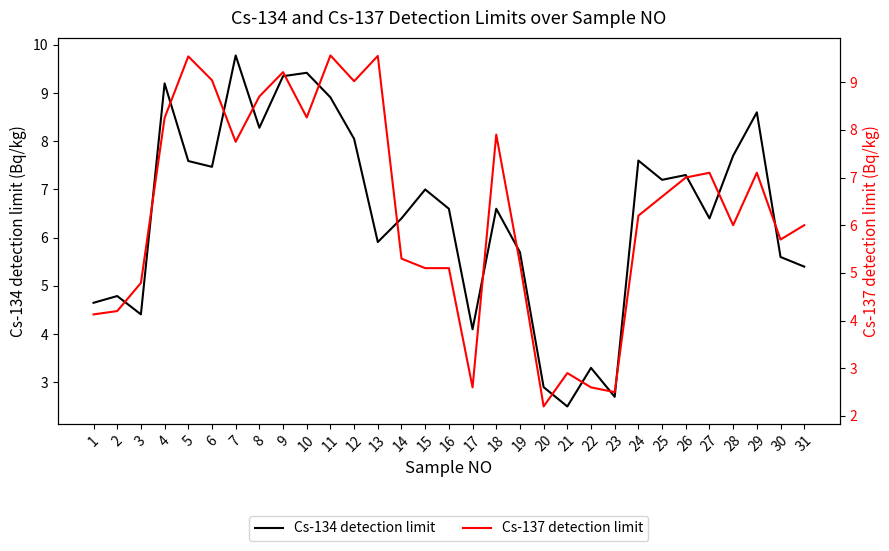

Rank the categories by Cs-134 detection limit value from highest to lowest.

7, 10, 9, 4, 11, 29, 8, 12, 28, 24, 5, 6, 26, 25, 15, 16, 18, 14, 27, 13, 19, 30, 31, 2, 1, 3, 17, 22, 20, 23, 21